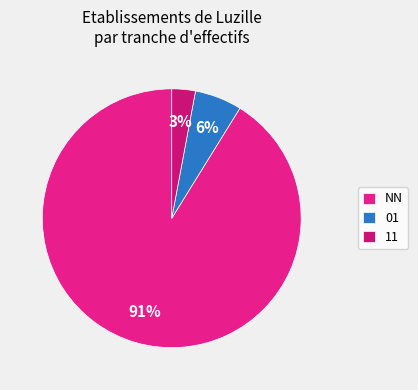

What is the majority slice?

NN